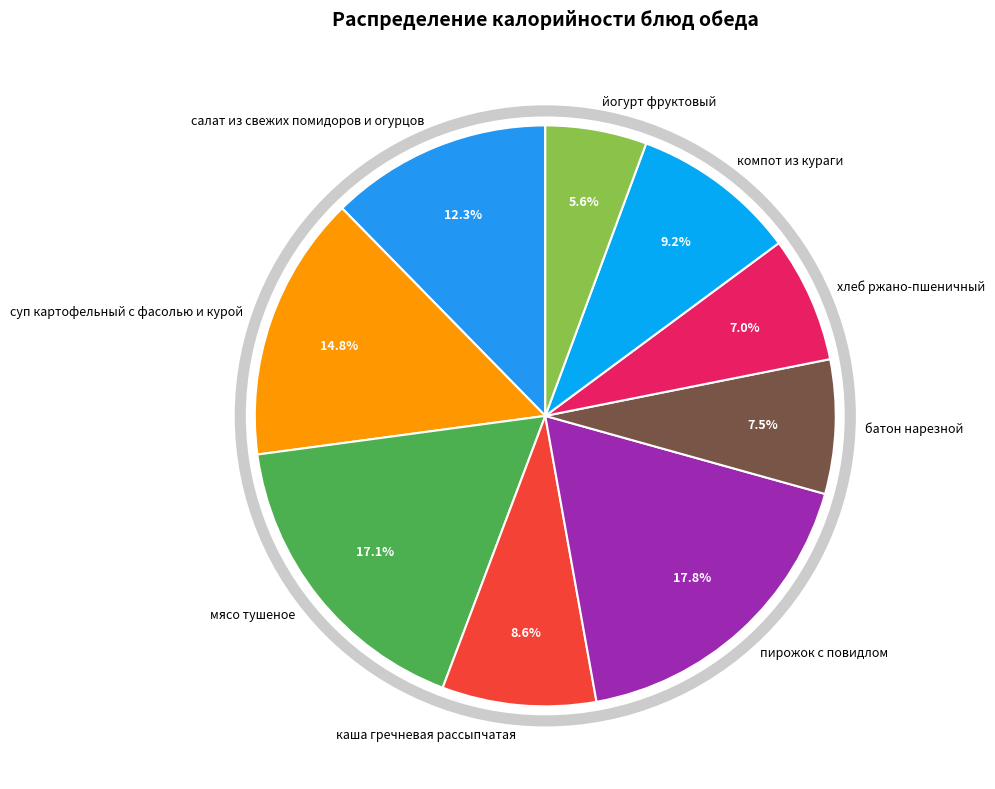

Count the number of slices in the pie.

9